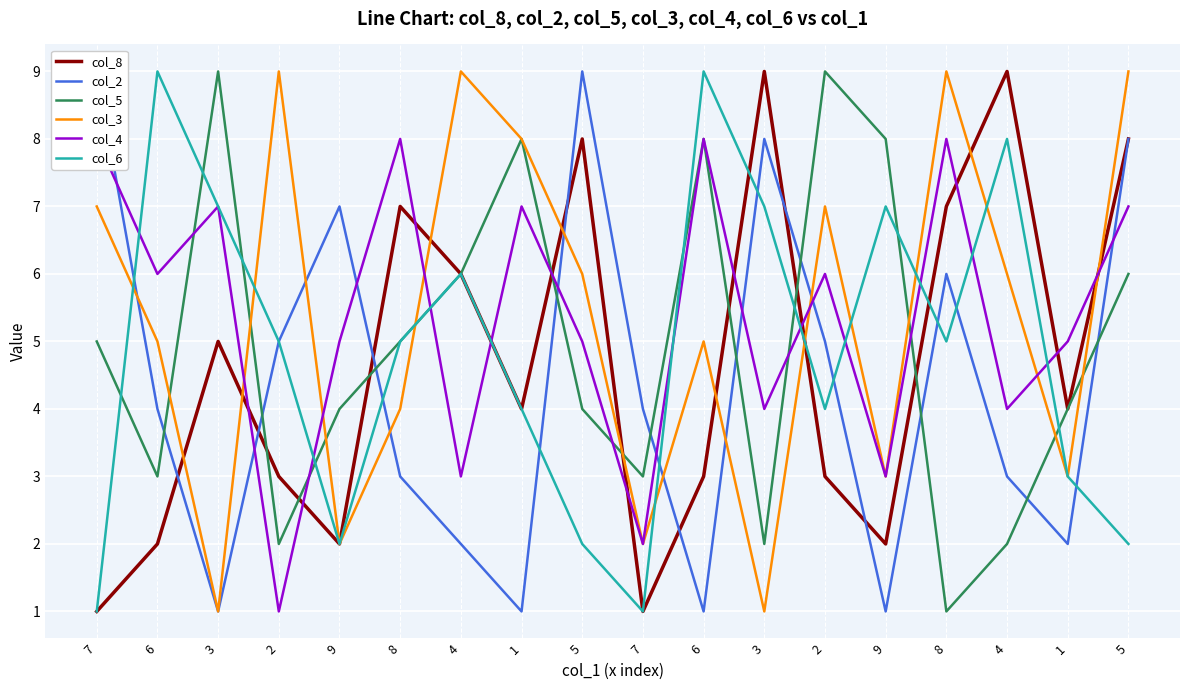

What is the difference between the highest and lowest values at 7?

8